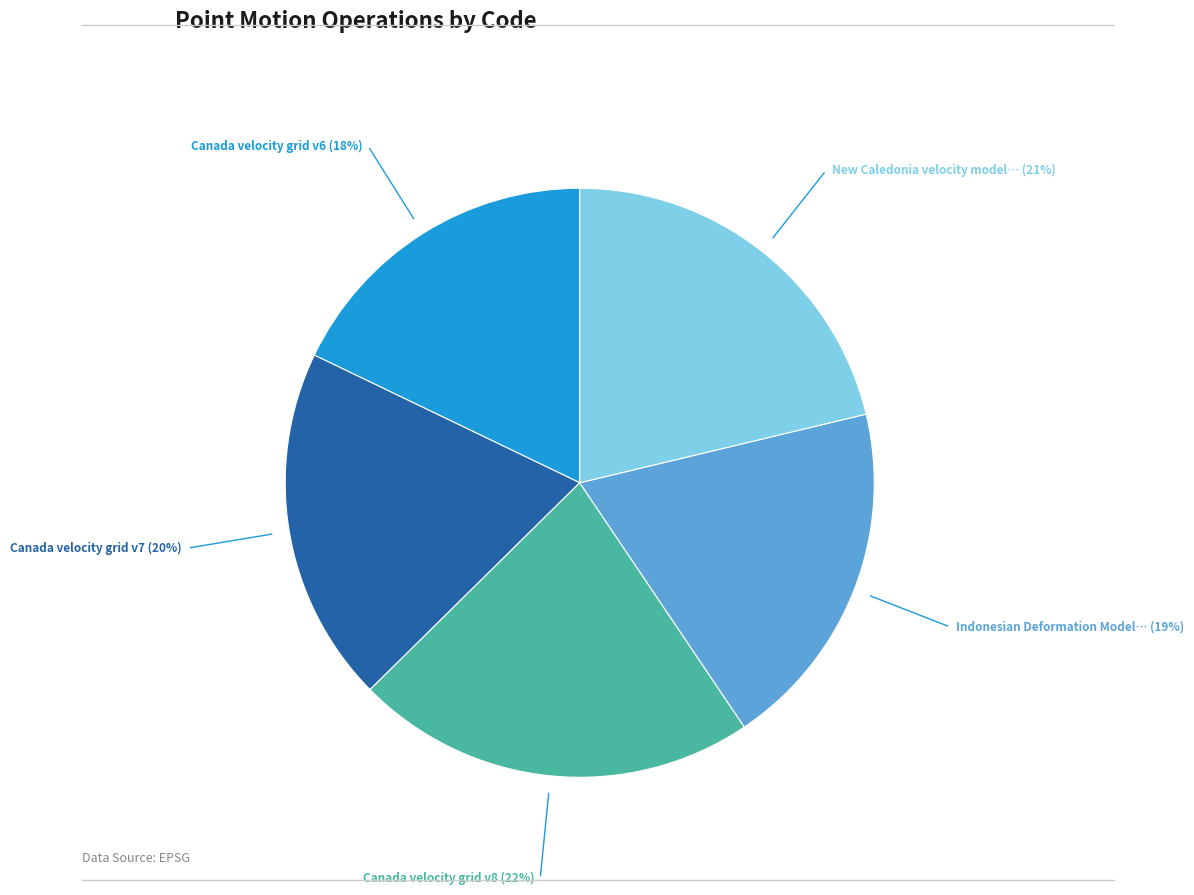

Is there a majority slice in this chart?

No